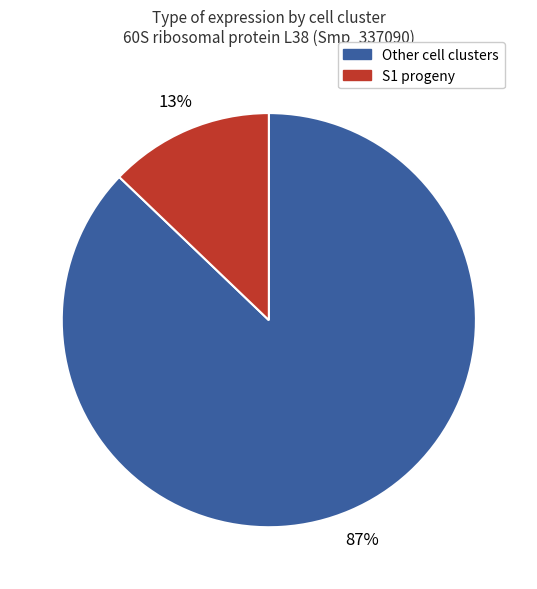

To the nearest percent, what is the average slice percentage?

50%